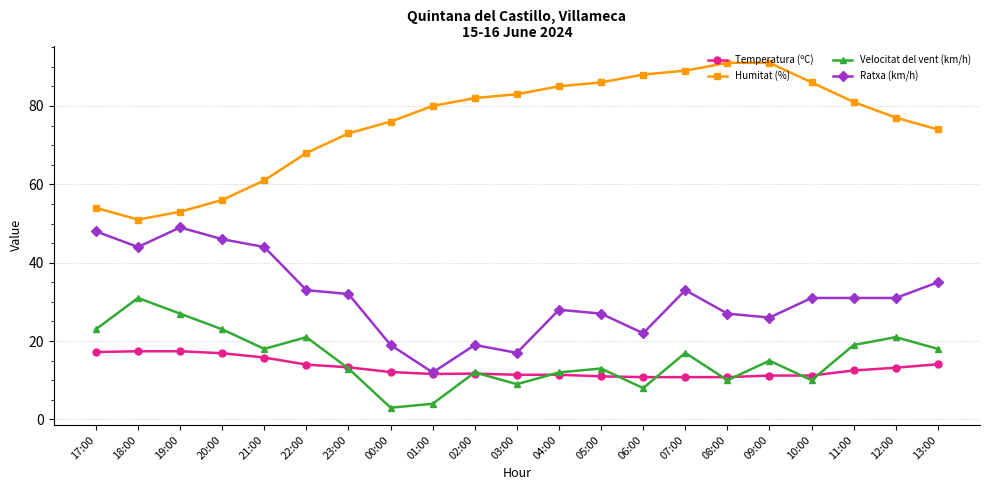

Rank the series by their maximum value, from lowest to highest.

Temperatura (ºC), Velocitat del vent (km/h), Ratxa (km/h), Humitat (%)